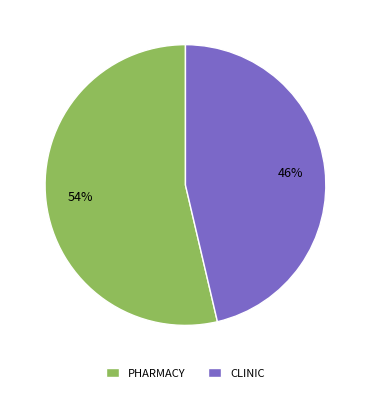

Is there a majority slice in this chart?

Yes